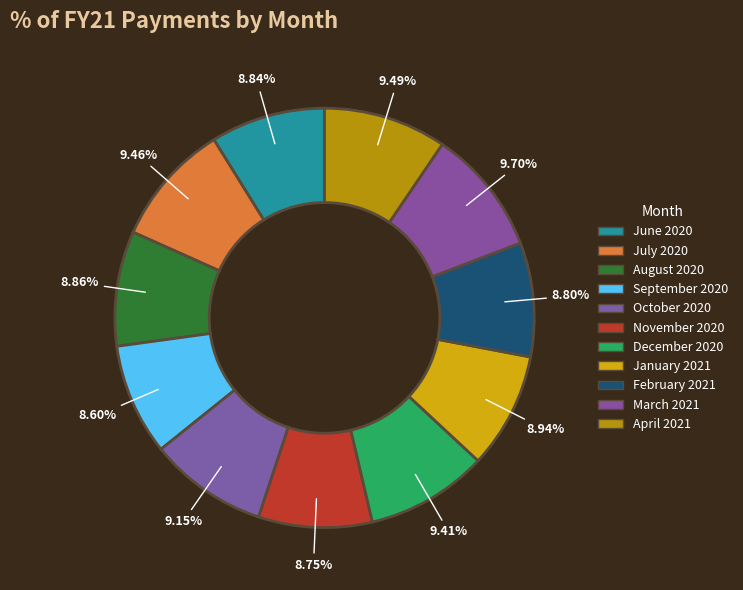

Count the number of slices in the pie.

11